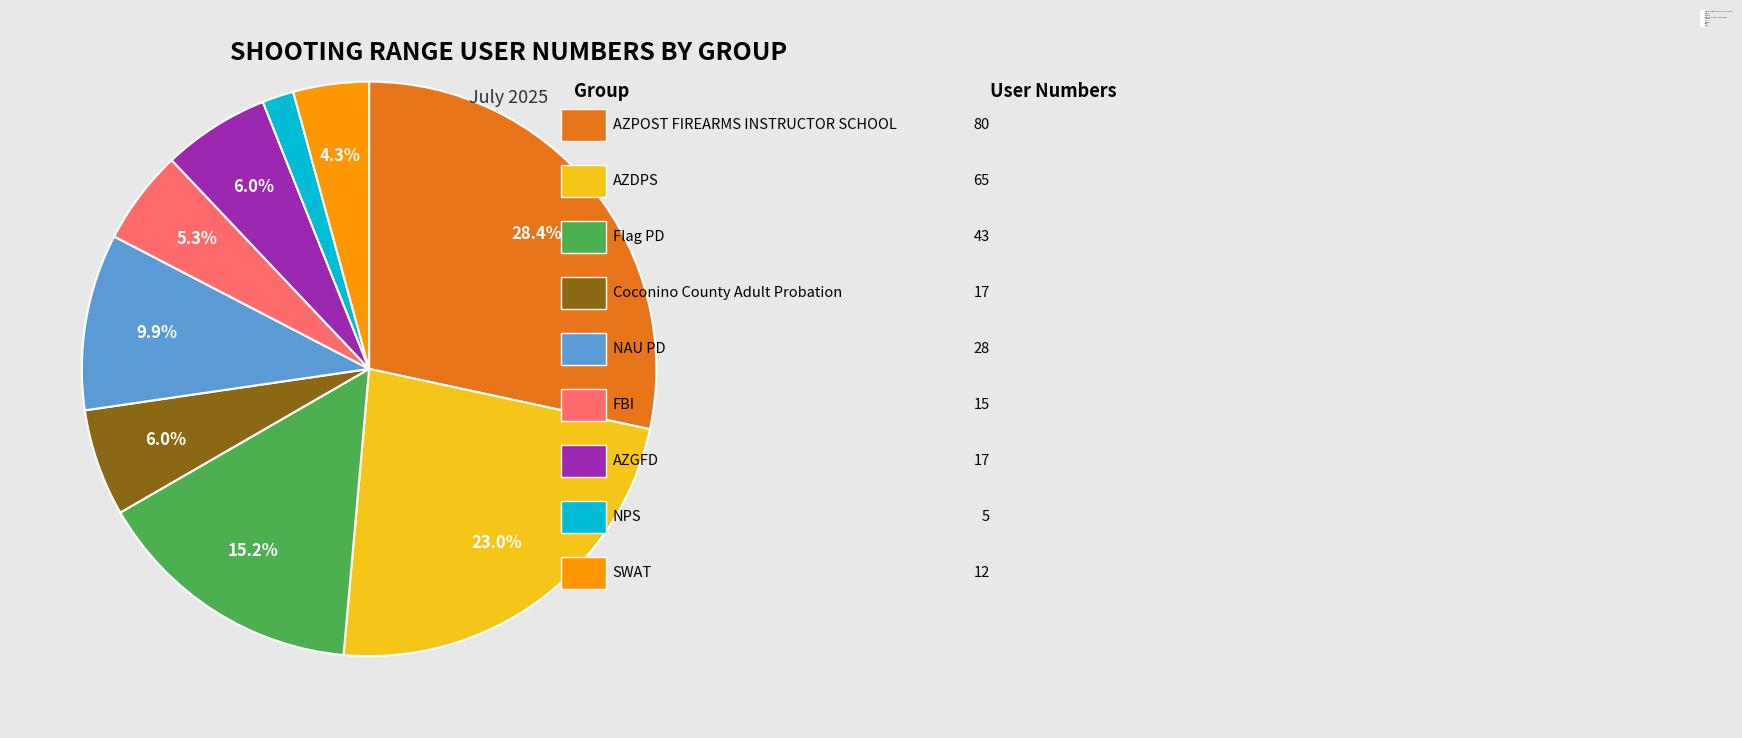

To the nearest percent, what is the combined percentage of AZDPS and FBI?

28%